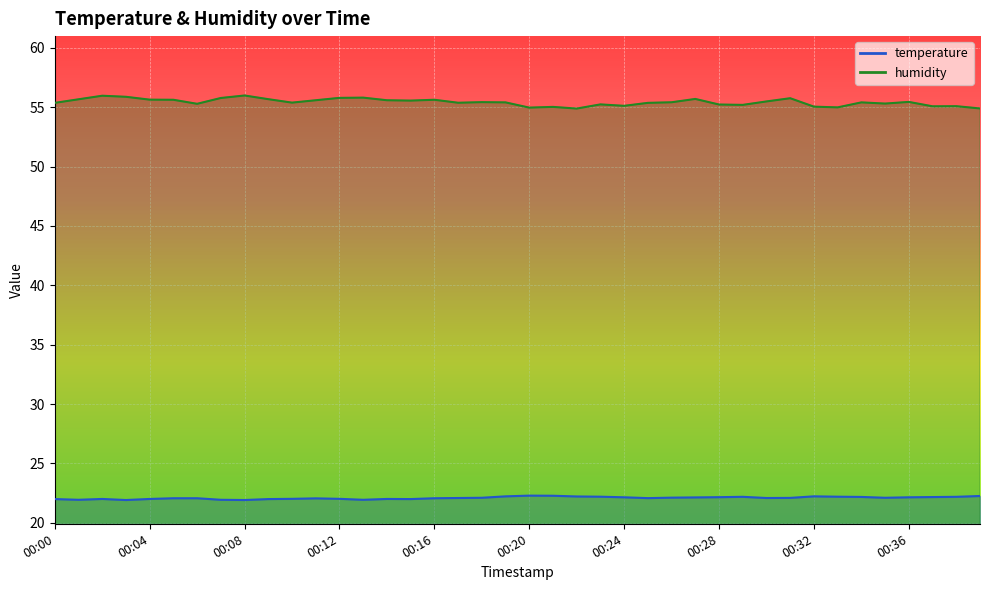

The value of humidity at 00:39 is 93.3. True or false?

False